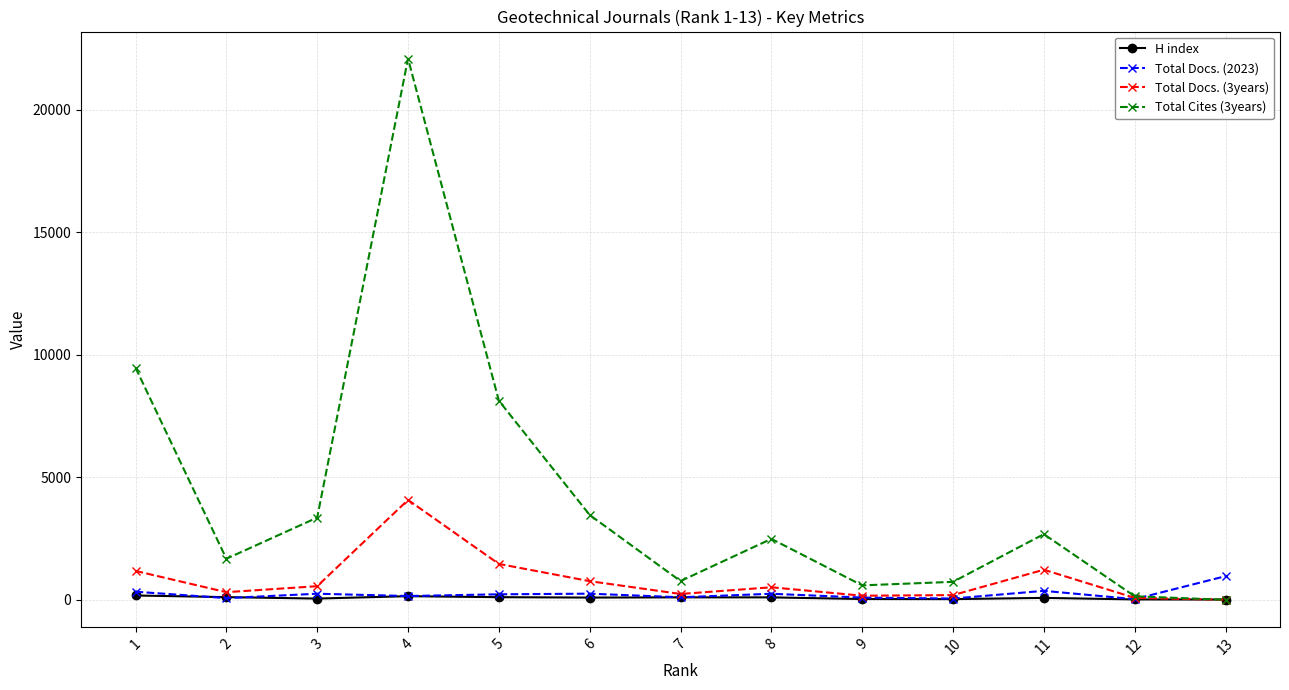

The Total Cites (3years) series shows 3688 at 8. True or false?

False